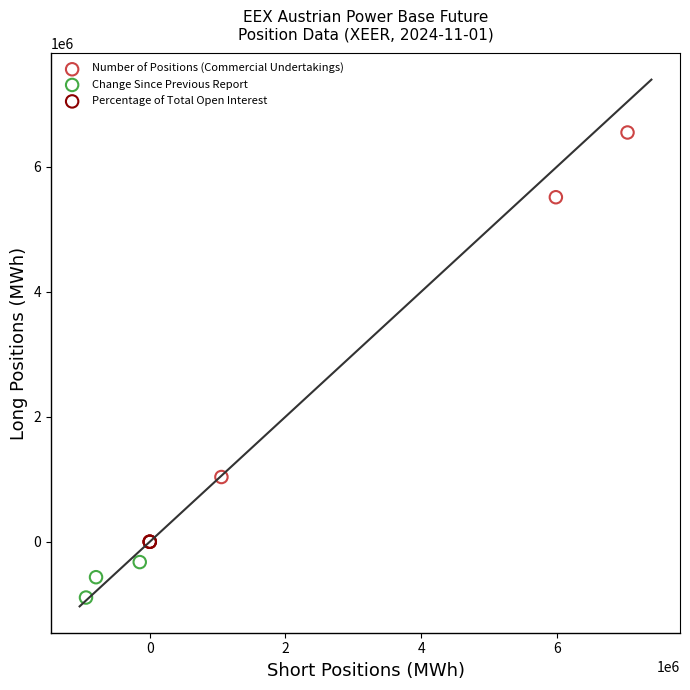

Which series reaches the maximum Y coordinate?

Number of Positions (Commercial Undertakings)